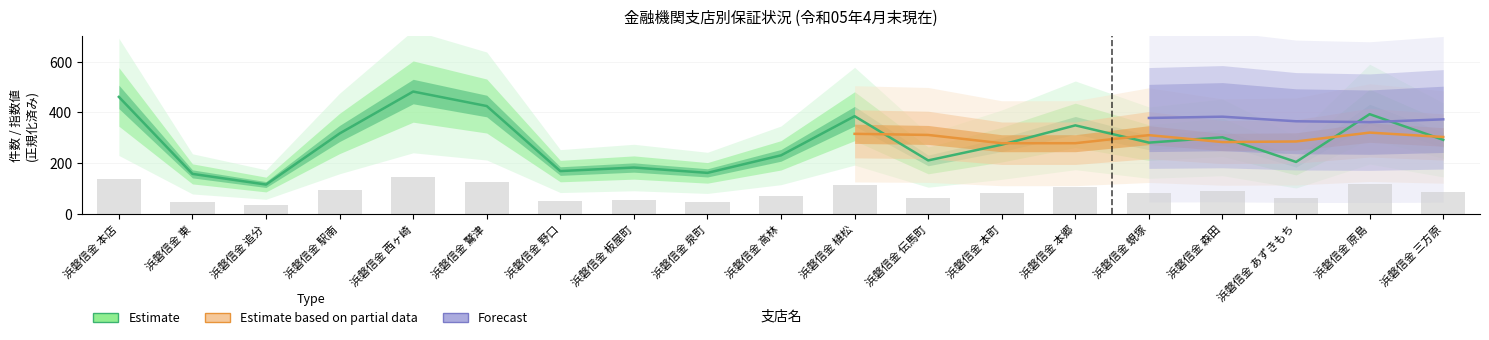

At how many categories does at least one series exceed 111?

19